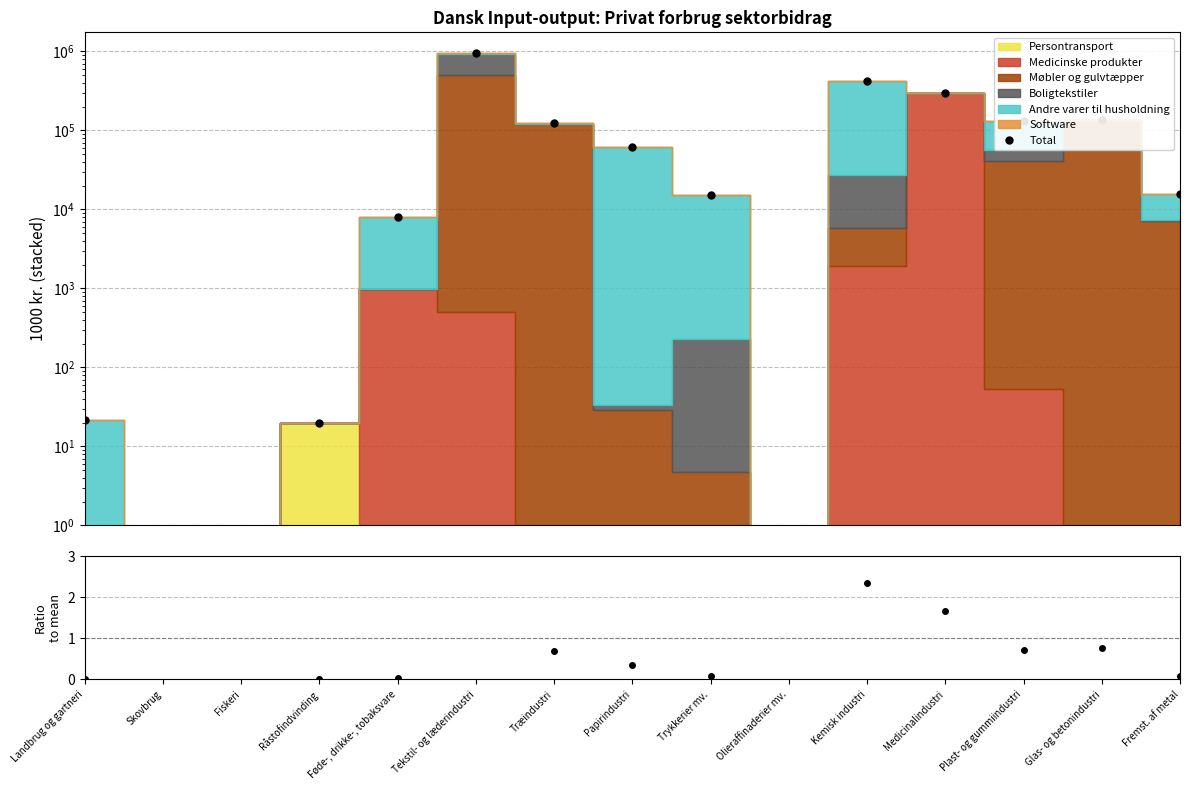

At how many categories does at least one series exceed 302248?

2